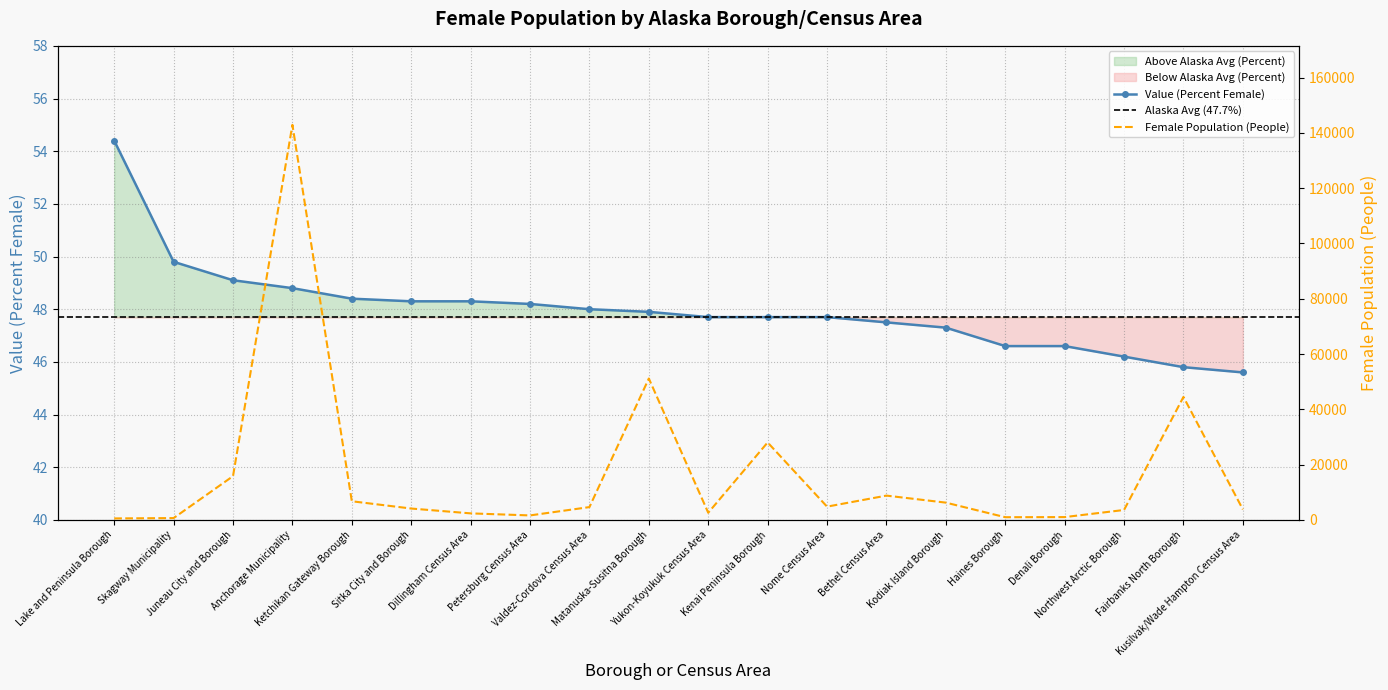

What is the label of the 16th point from the right?

Ketchikan Gateway Borough